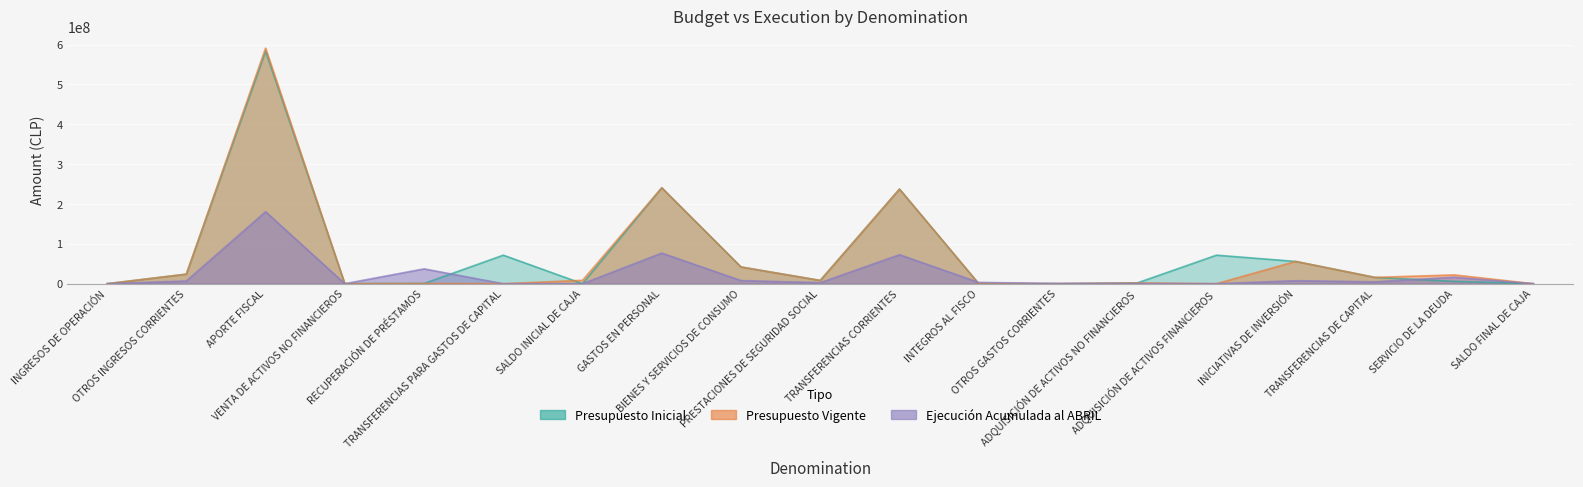

What is the total value across all series at TRANSFERENCIAS CORRIENTES?

547509373